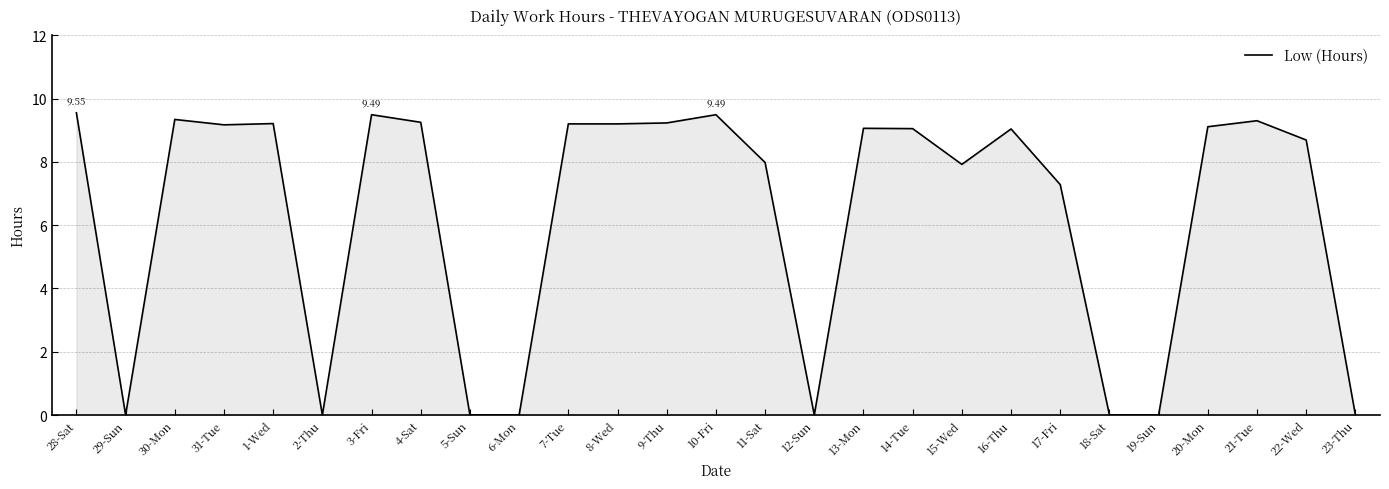

Count the number of categories in the chart.

27